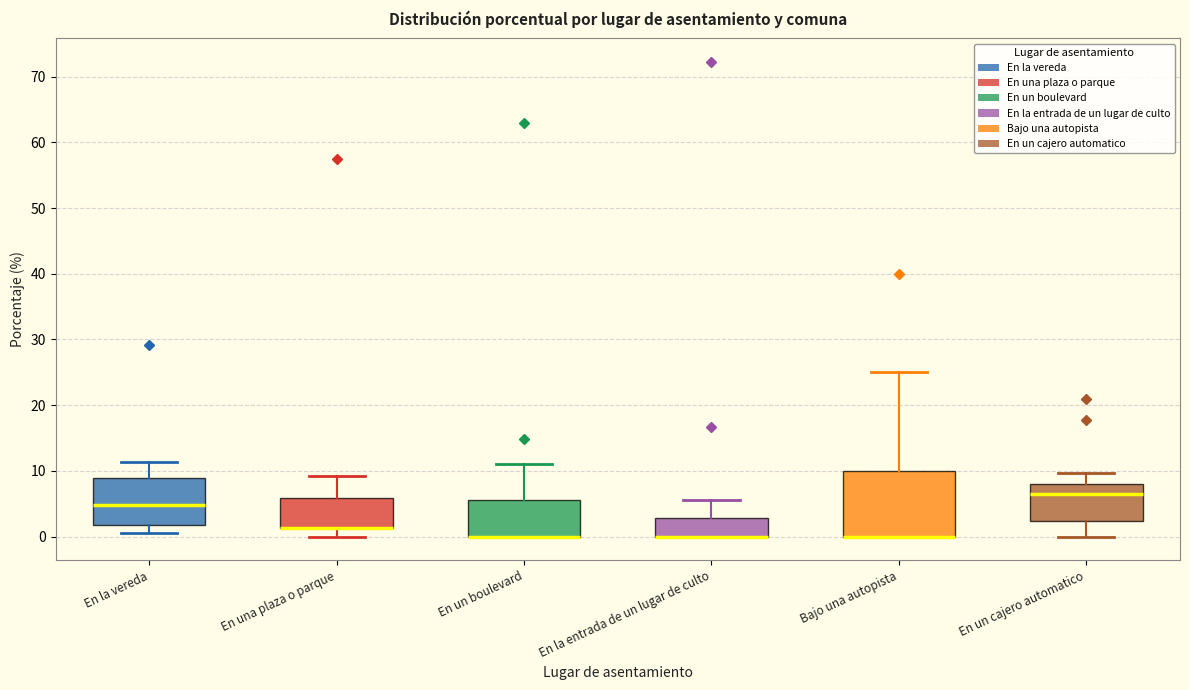

Comparing the boxes themselves (not the whiskers), which one is the tallest?

Bajo una autopista